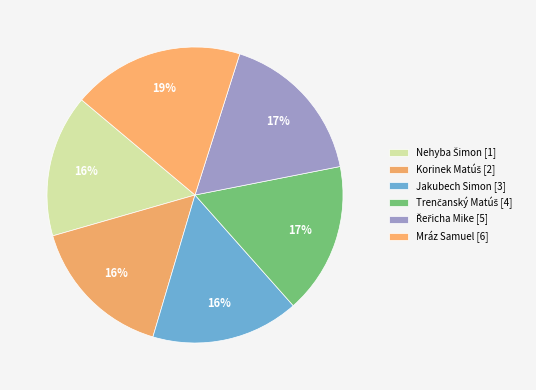

Is the sum of Nehyba Šimon and Jakubech Simon greater than half?

No